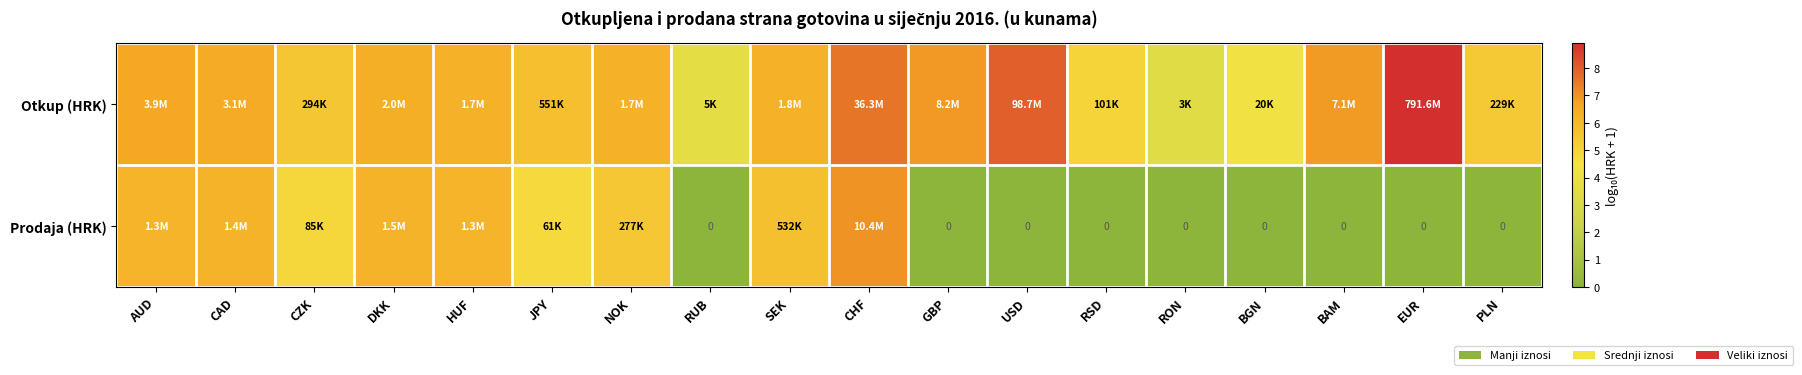

Which series has the largest total across all categories?

Otkup (HRK)